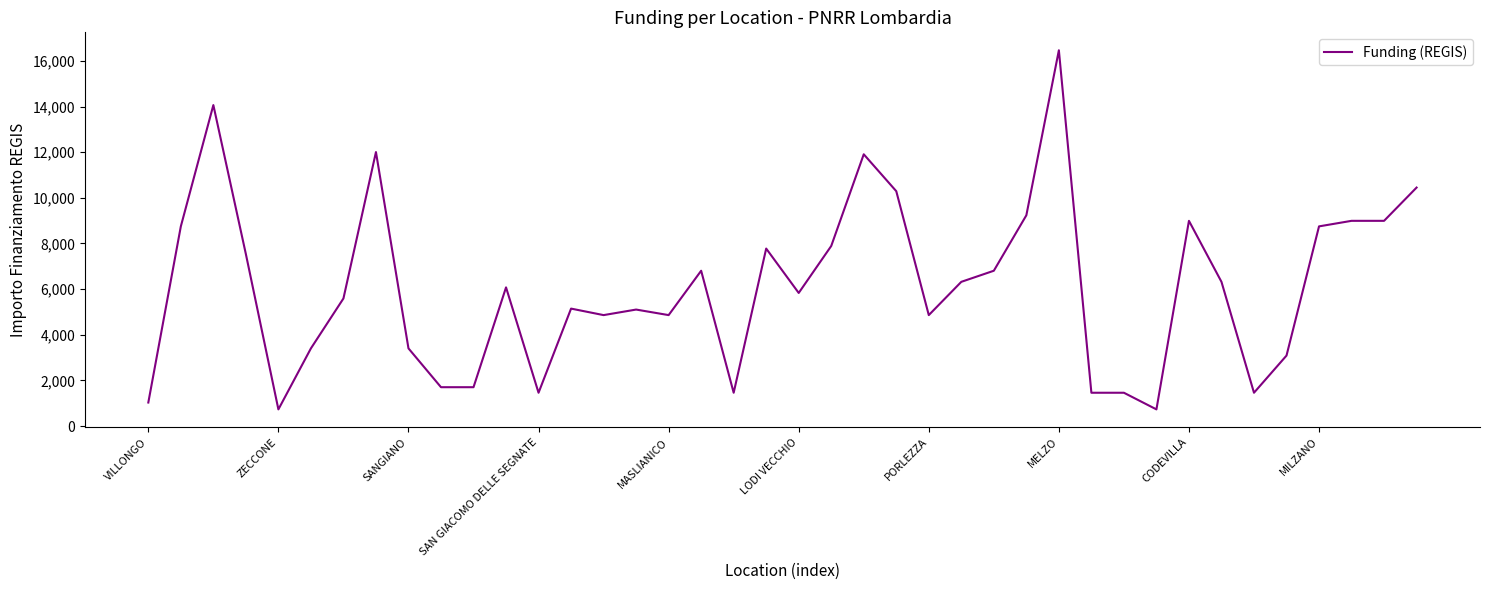

What is the smallest value displayed?

729